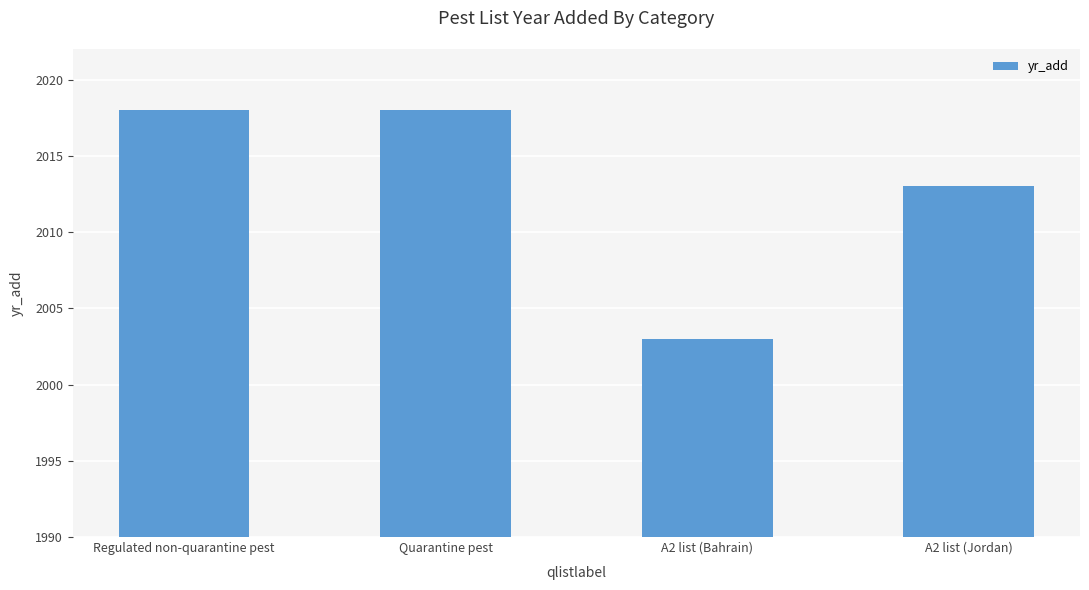

The value at Quarantine pest is 3201. True or false?

False